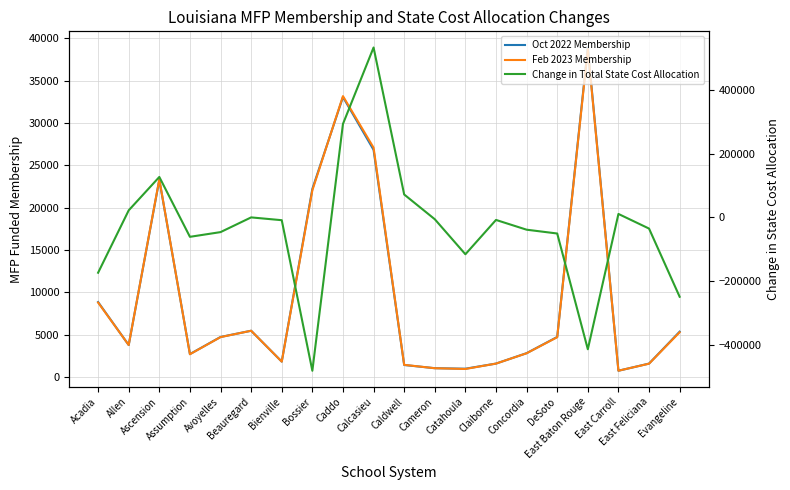

What is the total value across all series at Cameron?

-3658